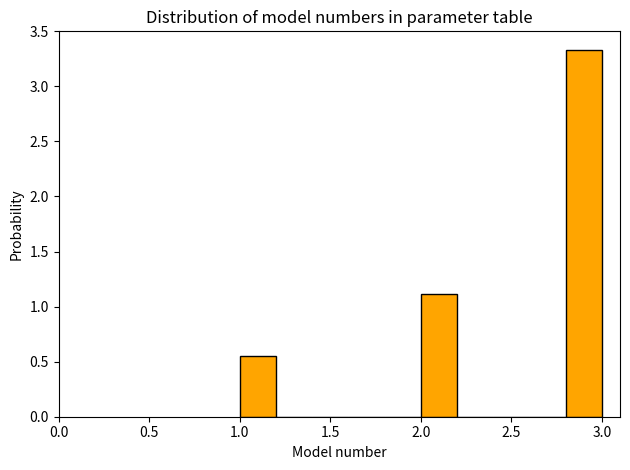

Reading left to right, list every bar in this chart as the range it spans on the x-axis followed by its height. The values are not printed on the chart, so give them approximately, as read against the axis.

1.0 to 1.2: 0.55
1.2 to 1.4: 0
1.4 to 1.6: 0
1.6 to 1.8: 0
1.8 to 2.0: 0
2.0 to 2.2: 1.10
2.2 to 2.4: 0
2.4 to 2.6: 0
2.6 to 2.8: 0
2.8 to 3.0: 3.35